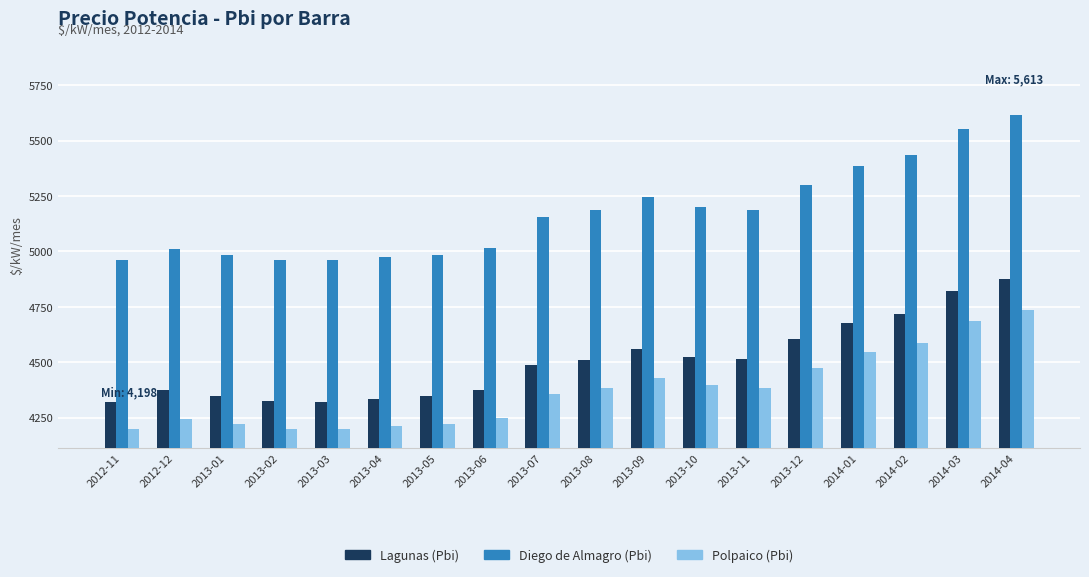

What is the total value across all series at 2013-11?

14087.6